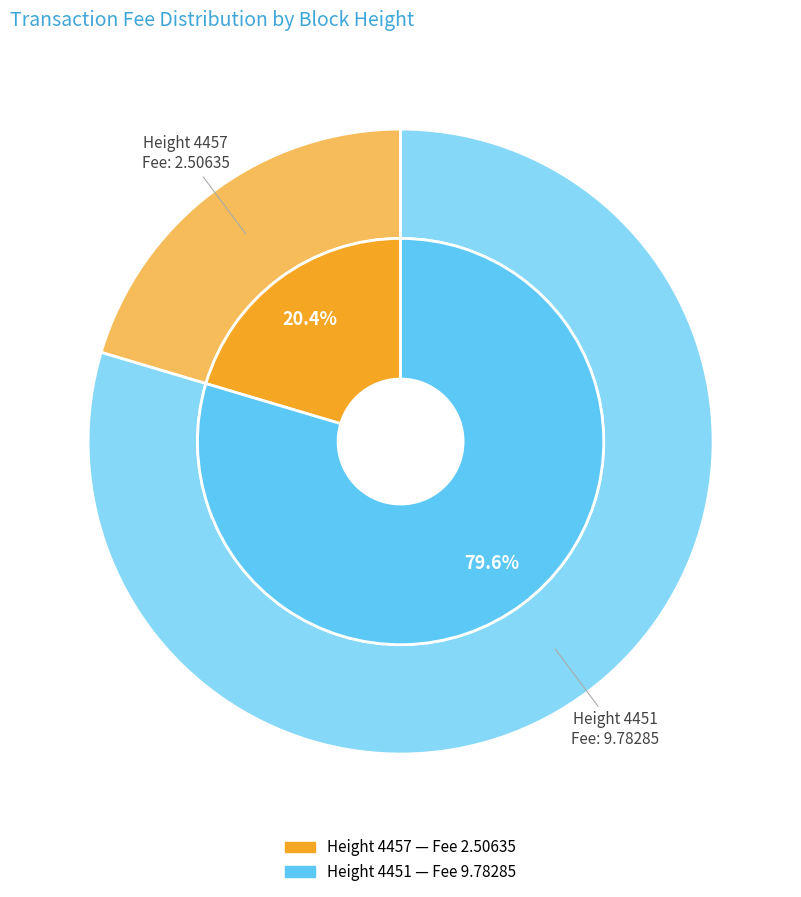

Which has a higher value, 4457 or 4451?

4451